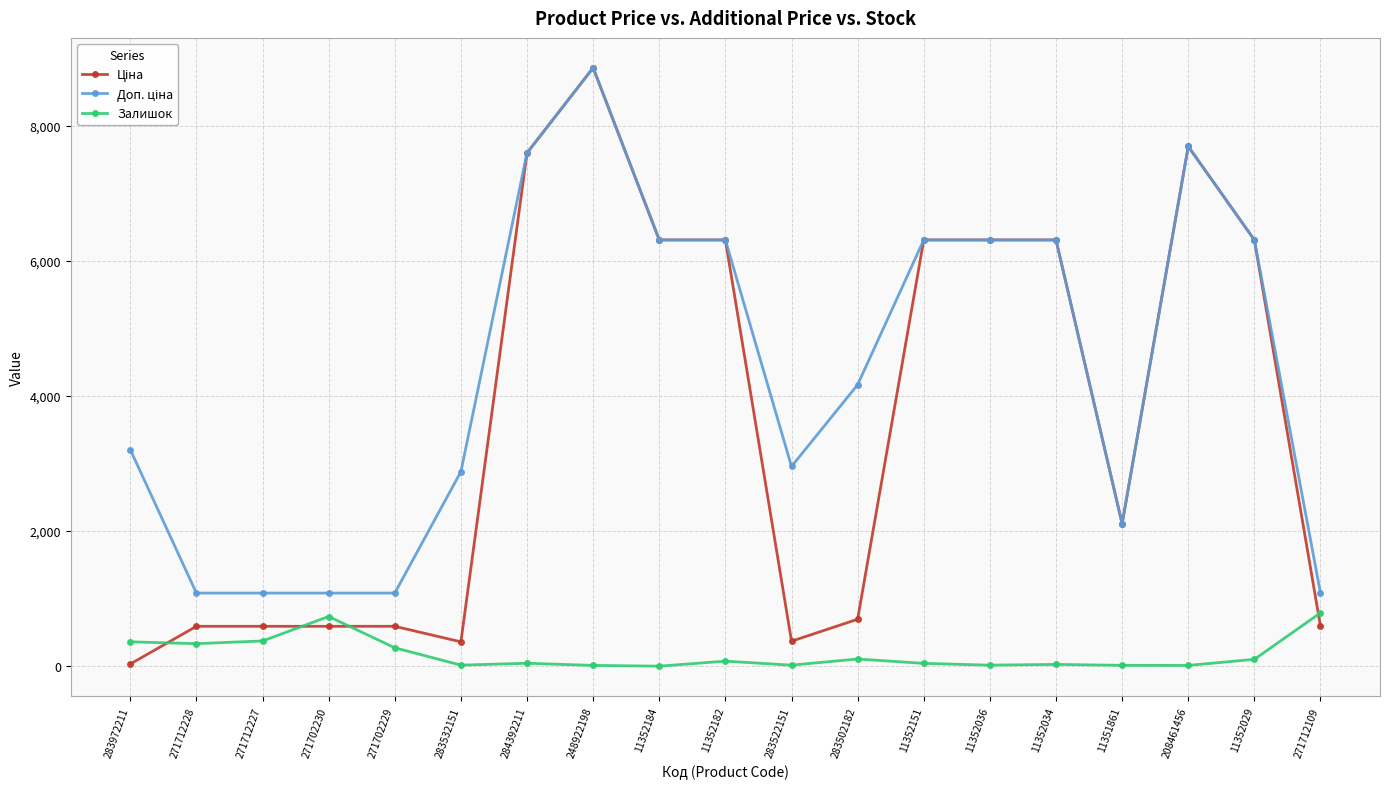

The Залишок series shows 360.0 at 283972211. True or false?

True